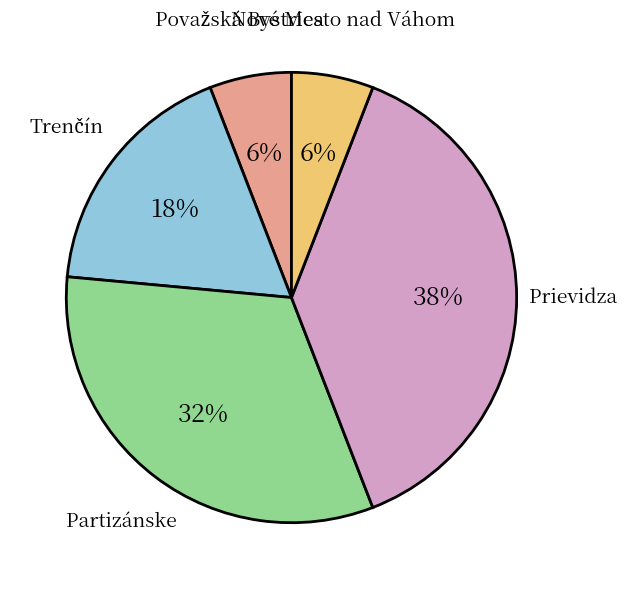

Which category has the biggest portion of the pie?

Prievidza